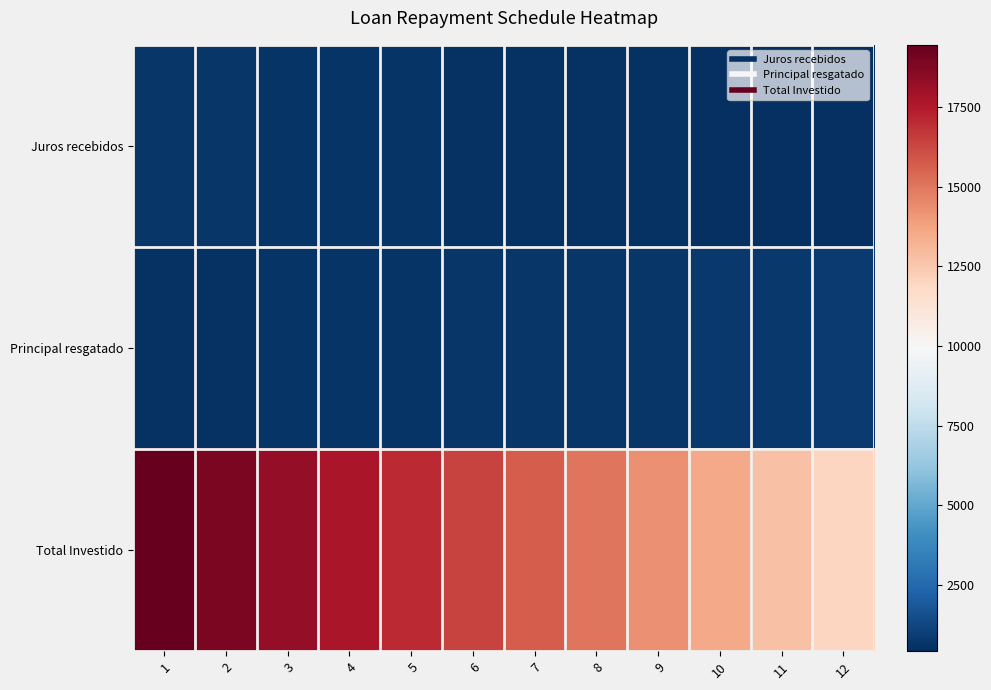

At how many categories does at least one series exceed 13682?

9